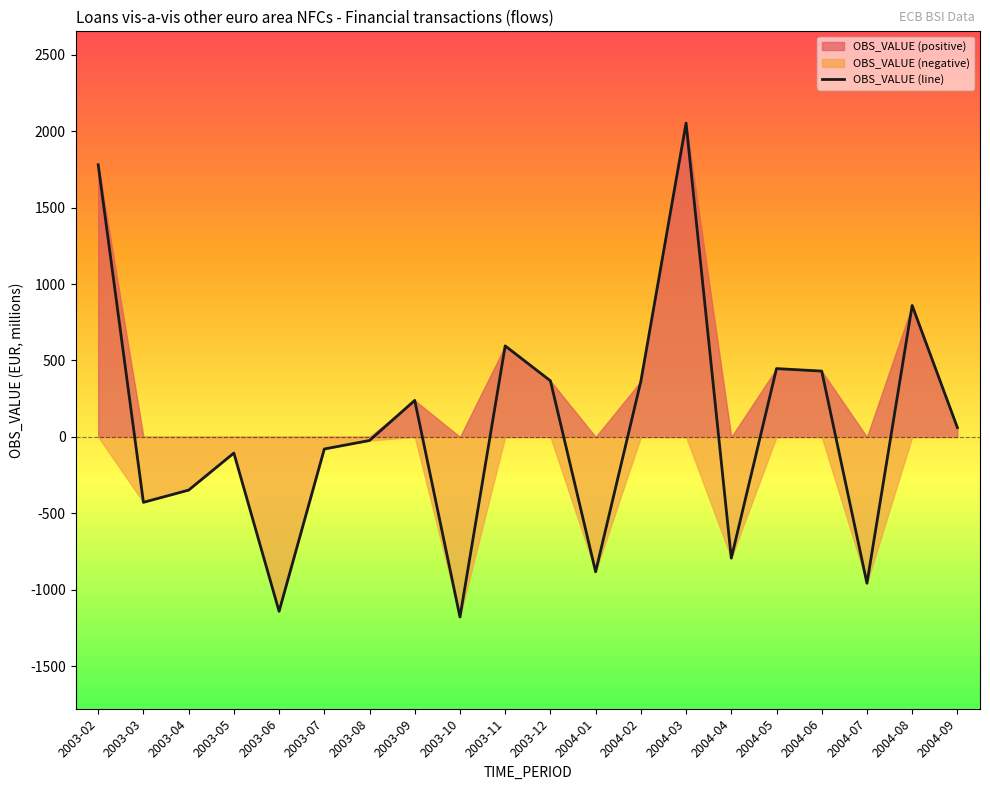

Rank the categories by value from highest to lowest.

2004-03, 2003-02, 2004-08, 2003-11, 2004-05, 2004-06, 2003-12, 2004-02, 2003-09, 2004-09, 2003-08, 2003-07, 2003-05, 2003-04, 2003-03, 2004-04, 2004-01, 2004-07, 2003-06, 2003-10